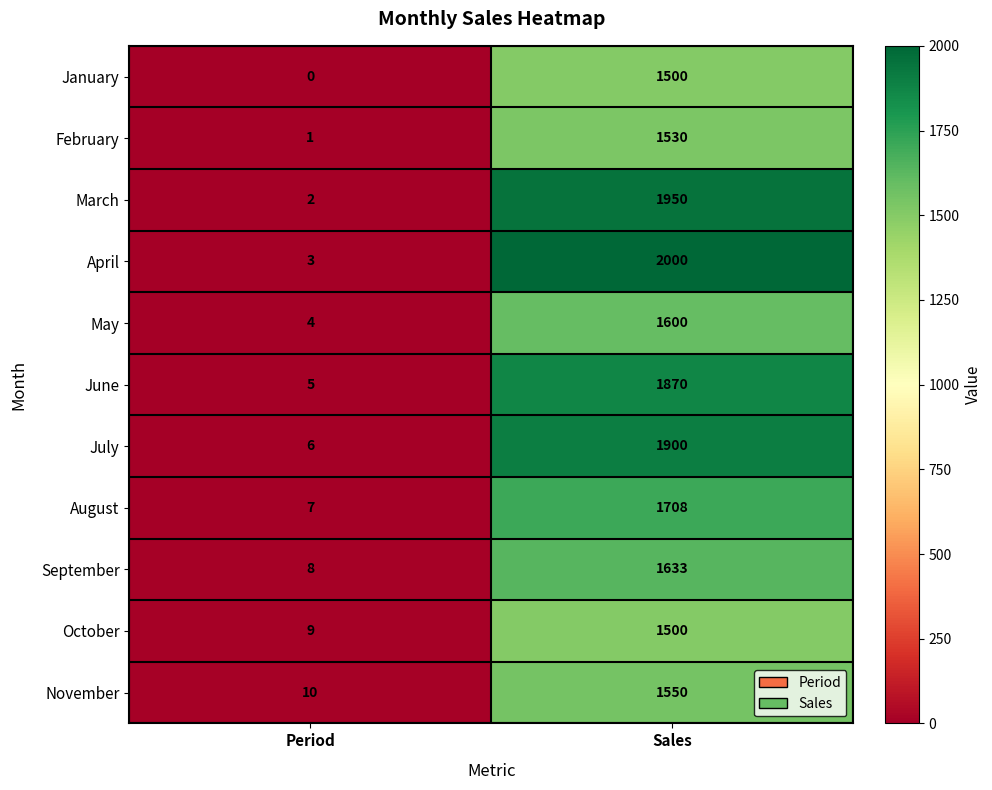

Between Period and Sales, which series saw the biggest shift?

April